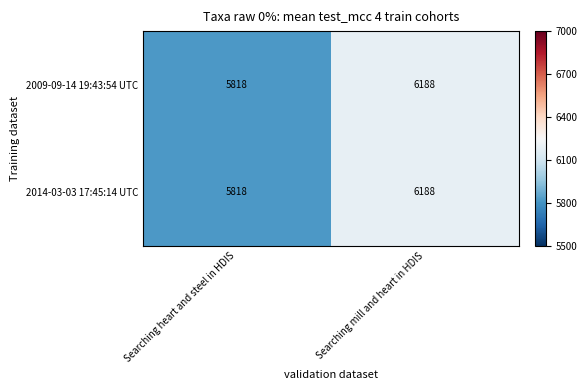

What is the difference between the 2014-03-03 17:45:14 UTC values at Searching mill and heart in HDIS and Searching heart and steel in HDIS?

370